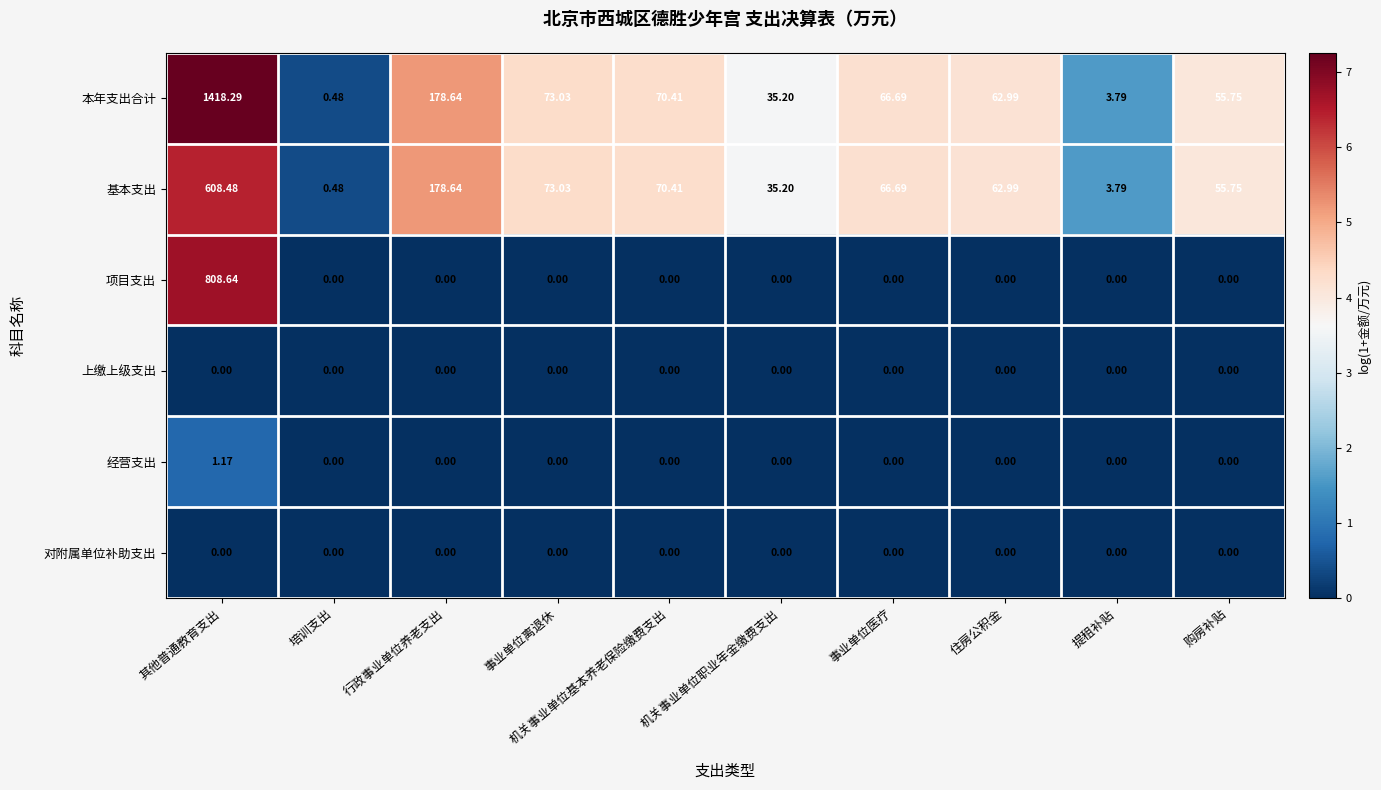

At which category is the sum across all series the highest?

其他普通教育支出